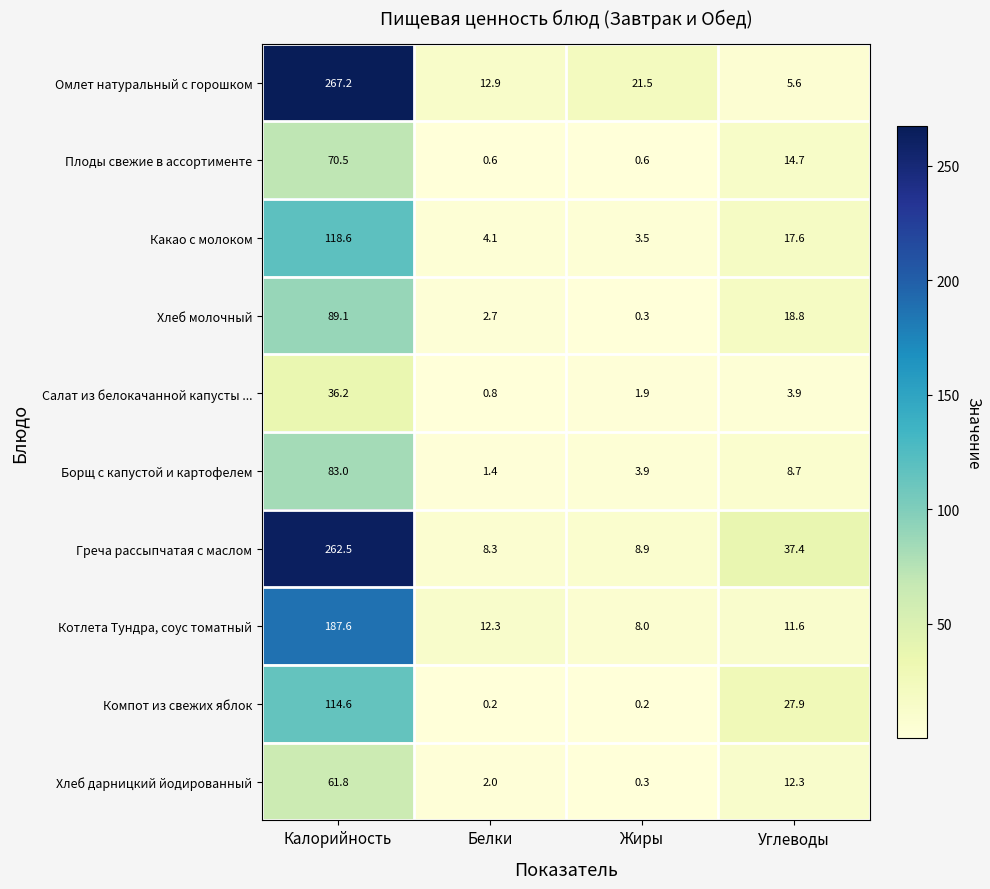

Where does the Хлеб молочный series first go above 18?

Калорийность